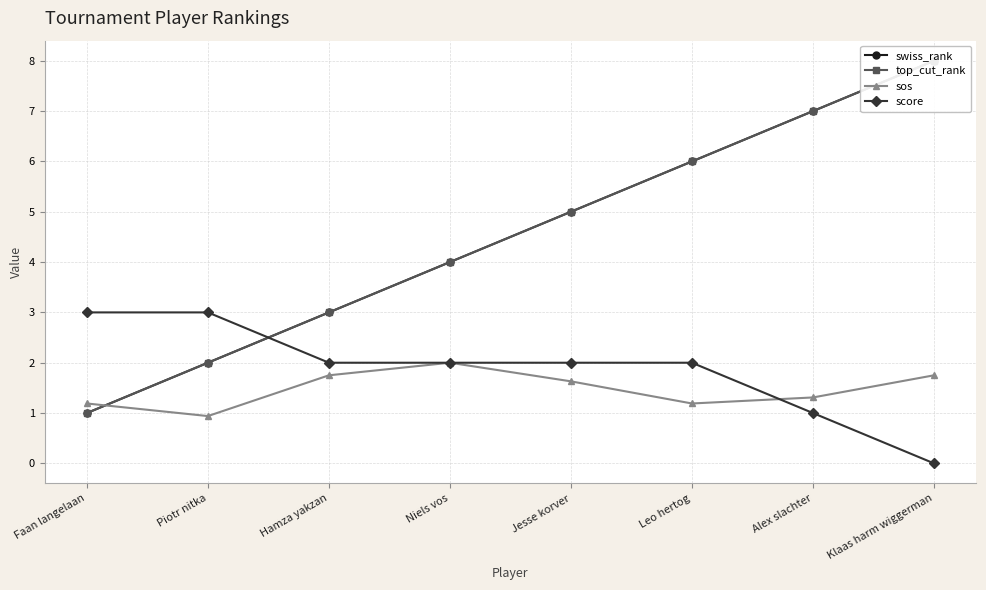

Where do sos and score first cross each other?

Leo hertog and Alex slachter